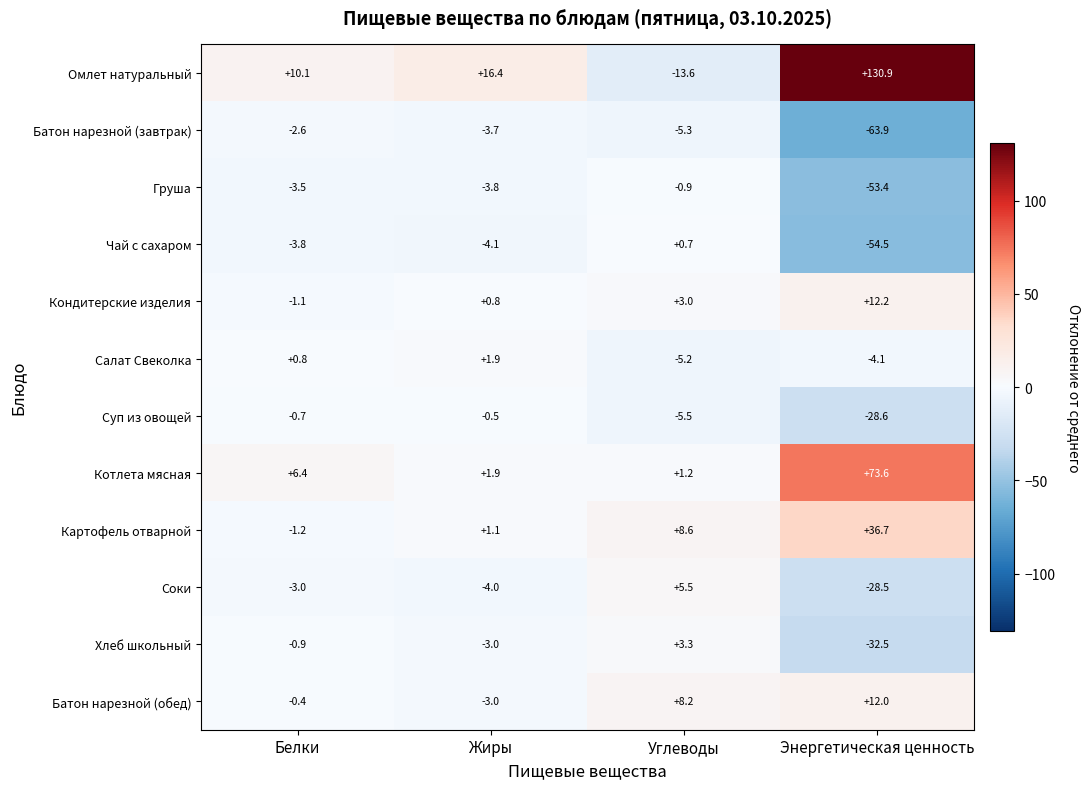

What value does the Котлета мясная series have at Углеводы?

1.2